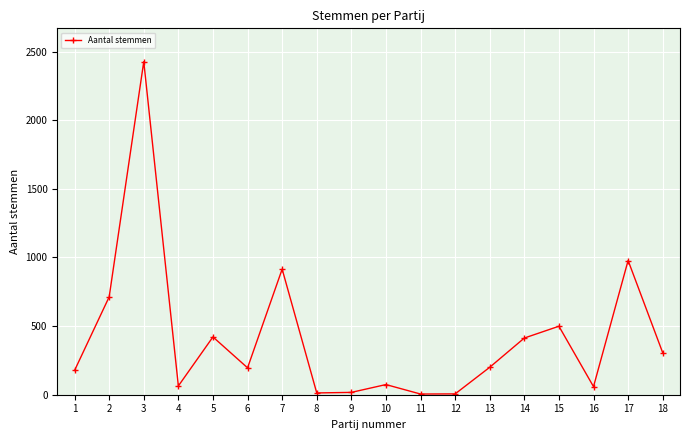

Is this an area chart (filled region under the line)?

No